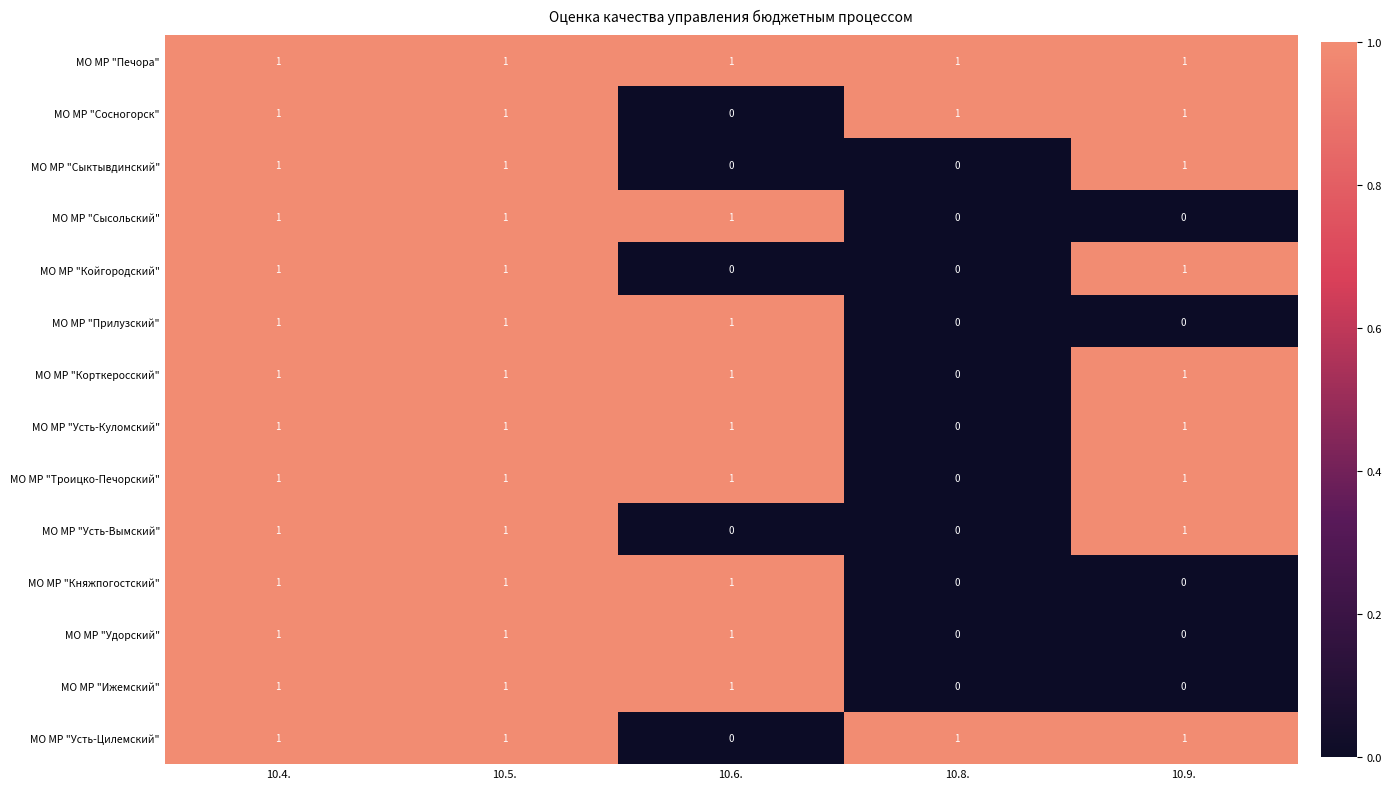

How many МО МР "Корткеросский" values are between 1 and 2?

4